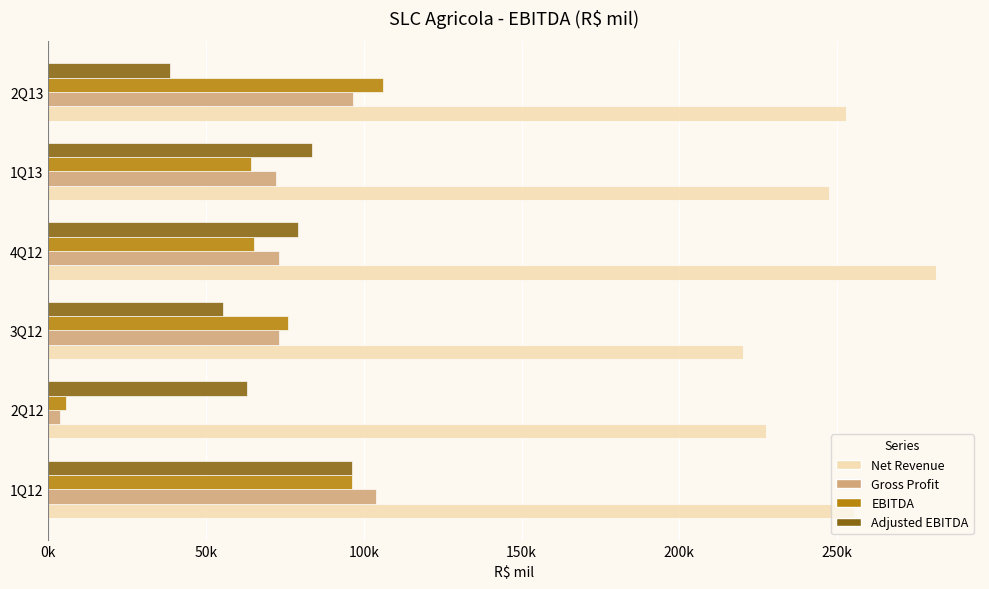

Which series has the largest total across all categories?

Net Revenue